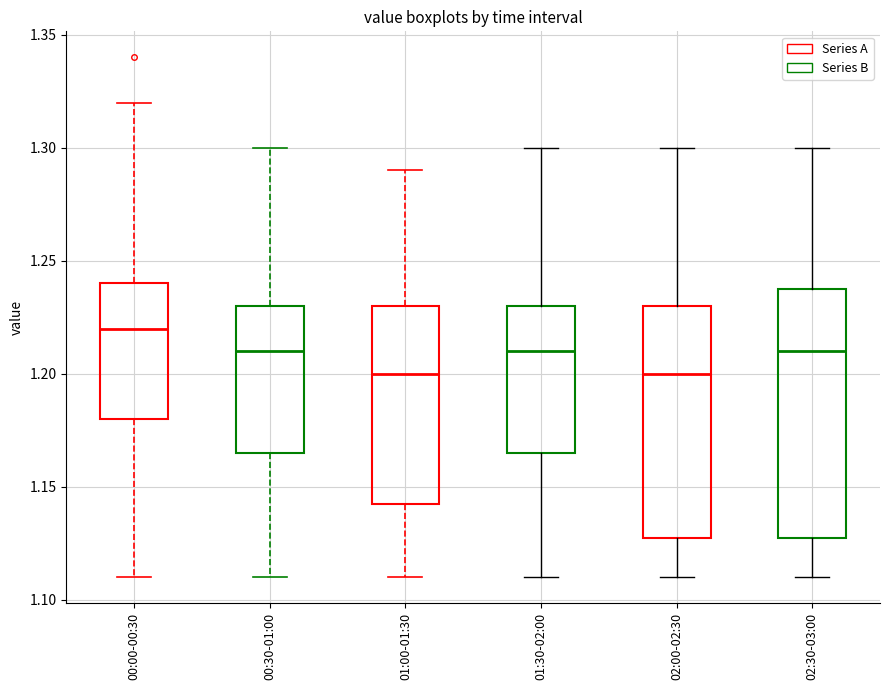

Which box is the tallest, from its lower edge to its upper edge?

02:30-03:00